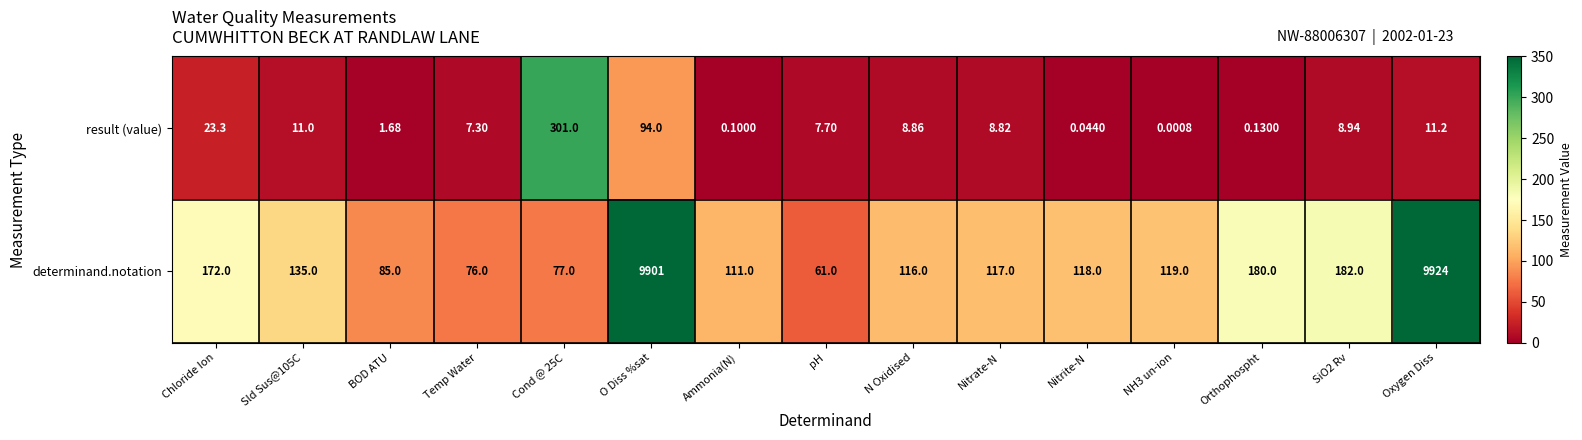

Is the value of result (value) at Nitrite-N greater than the value of determinand.notation at Nitrite-N?

No